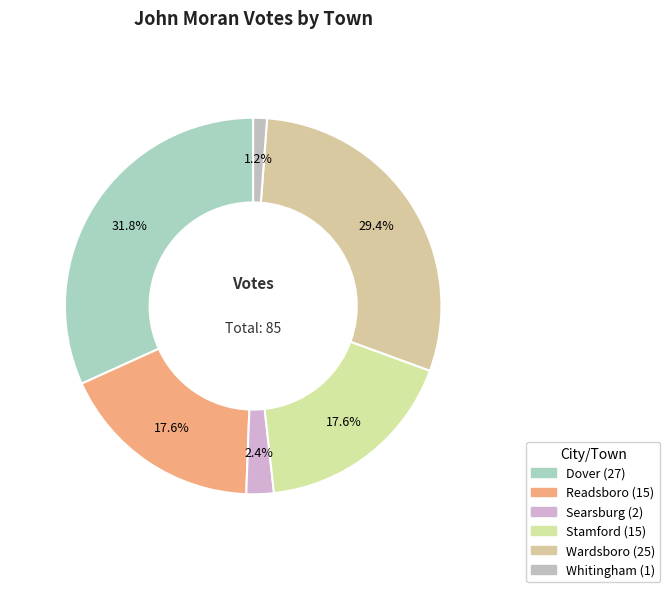

How many segments does this pie chart have?

6